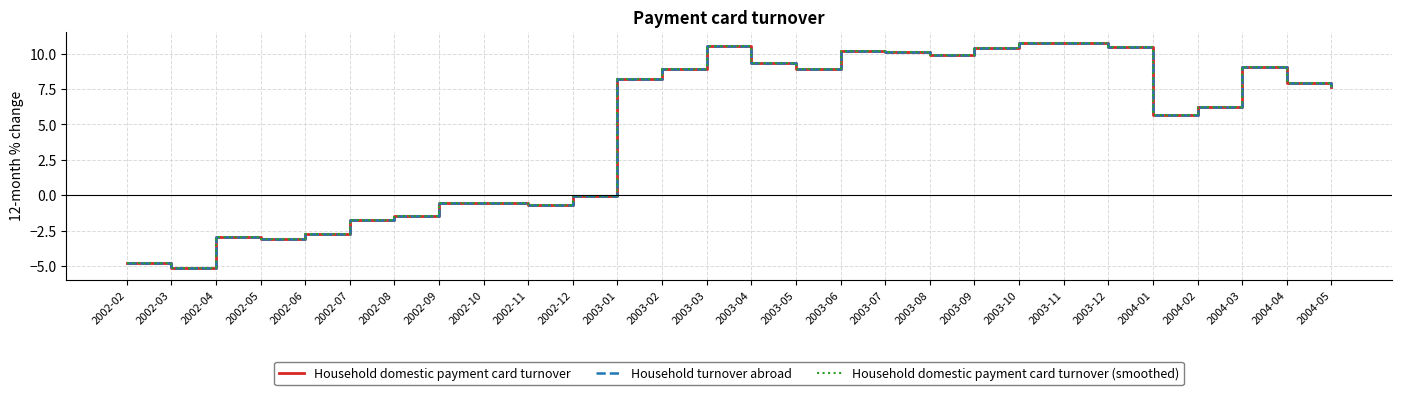

Is this an area chart (filled region under the line)?

No